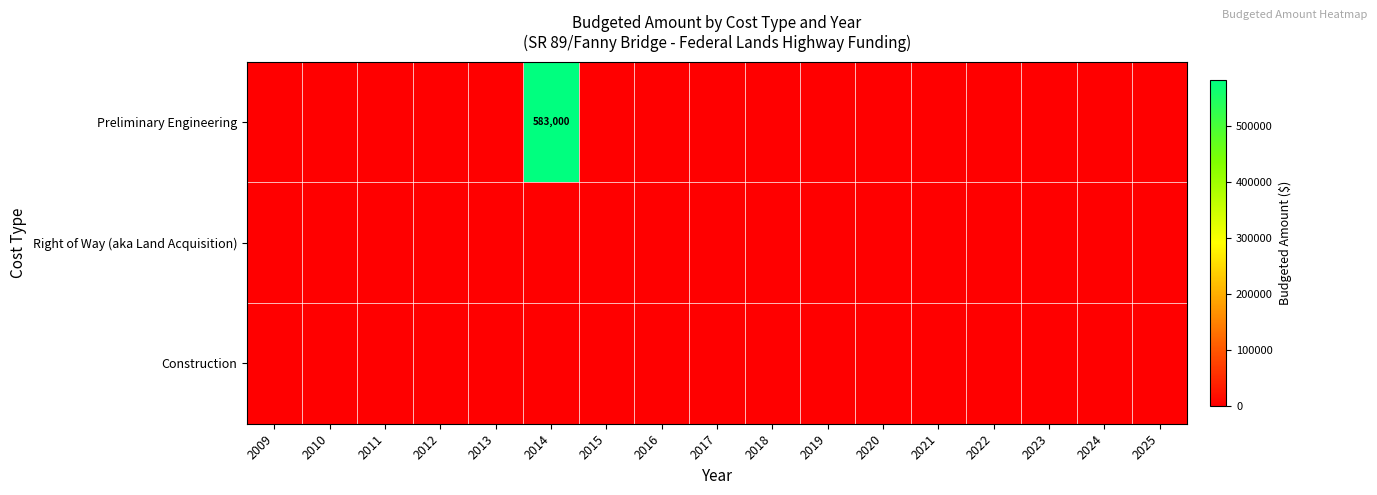

At 2017, list the series in order from largest to smallest.

Preliminary Engineering, Right of Way (aka Land Acquisition), Construction